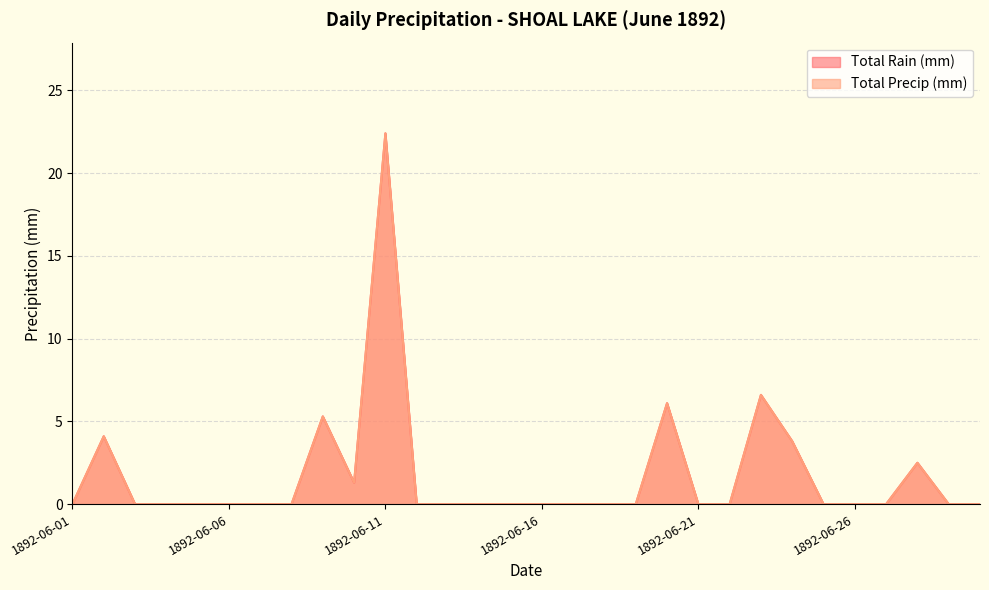

At which category is the sum across all series the highest?

1892-06-11